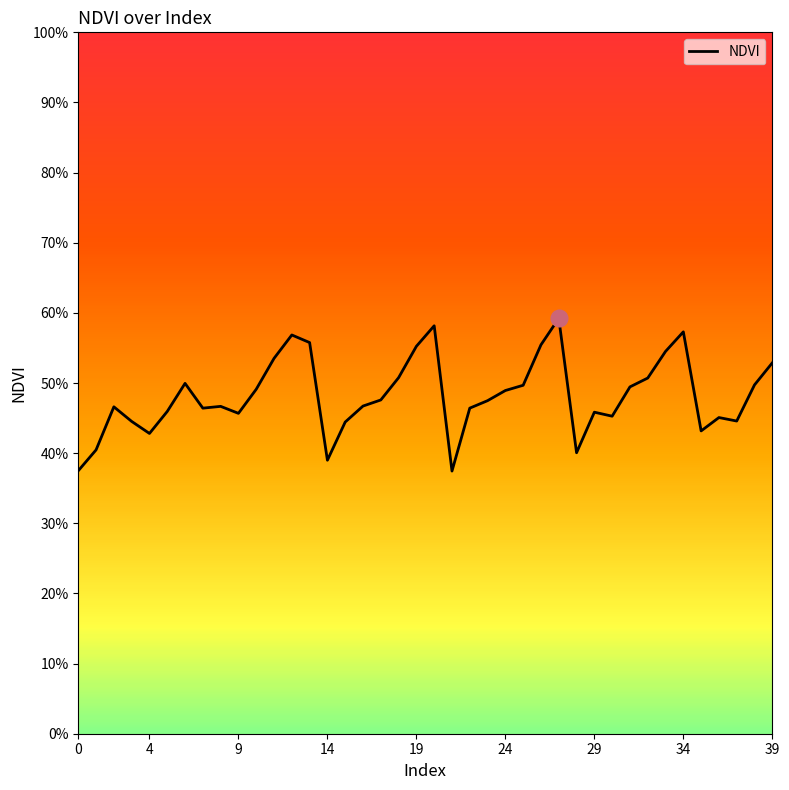

How many points are lower than both their immediate neighbors (excluding endpoints)?

9